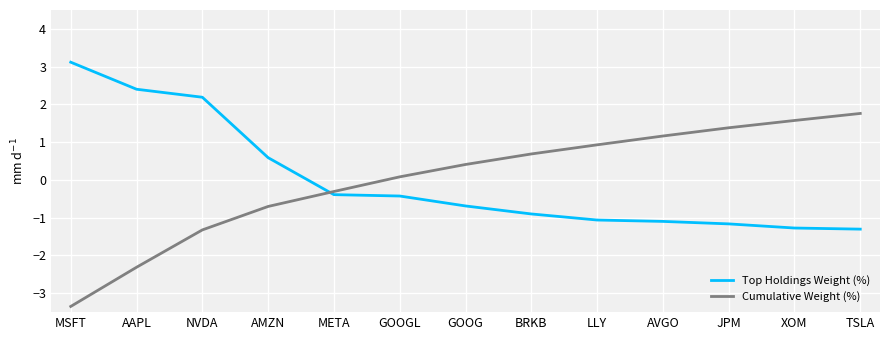

What is the difference between the maximum and minimum values in the Top Holdings Weight (%) series?

4.4